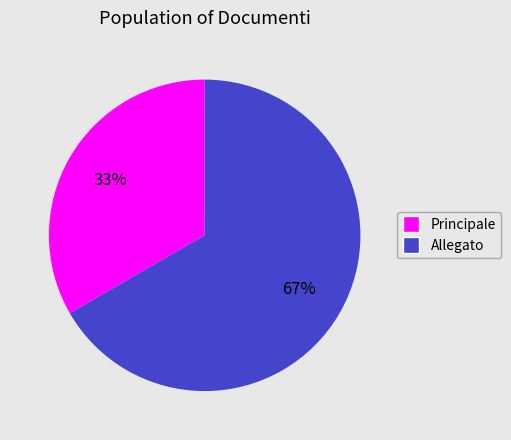

What is the largest slice in the pie chart?

Allegato